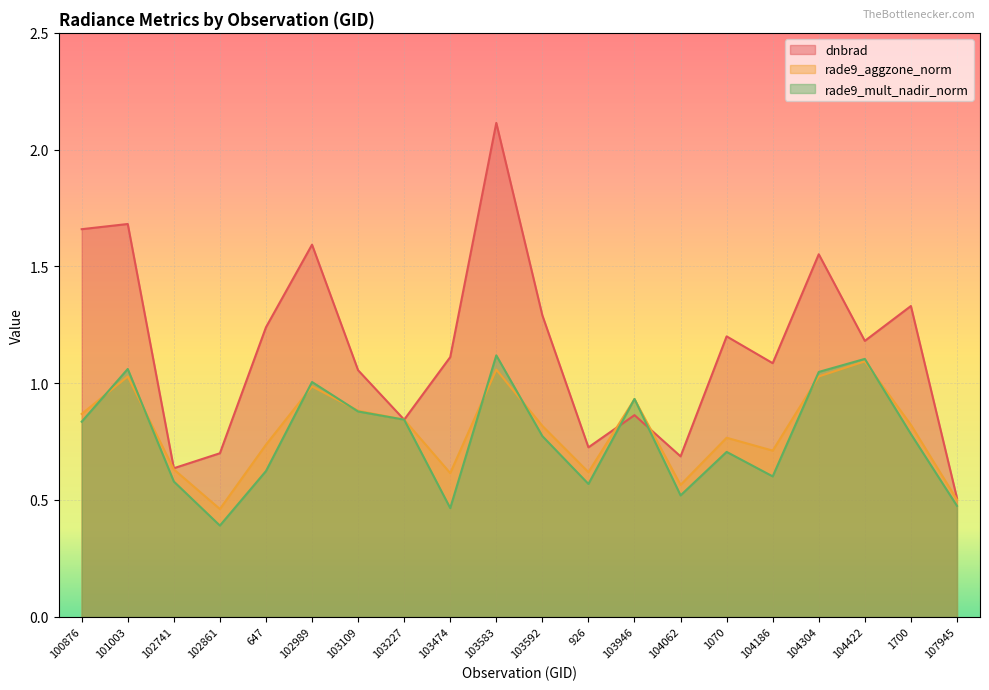

Reading right to left, extract all data points from this chart.

dnbrad: 107945=0.5	1700=1.3	104422=1.2	104304=1.6	104186=1.1	1070=1.2	104062=0.7	103946=0.9	926=0.7	103592=1.3	103583=2.1	103474=1.1	103227=0.8	103109=1.1	102989=1.6	647=1.2	102861=0.7	102741=0.6	101003=1.7	100876=1.7
rade9_aggzone_norm: 107945=0.5	1700=0.8	104422=1.1	104304=1.0	104186=0.7	1070=0.8	104062=0.6	103946=0.9	926=0.6	103592=0.8	103583=1.1	103474=0.6	103227=0.8	103109=0.9	102989=1.0	647=0.7	102861=0.5	102741=0.6	101003=1.0	100876=0.9
rade9_mult_nadir_norm: 107945=0.5	1700=0.8	104422=1.1	104304=1.0	104186=0.6	1070=0.7	104062=0.5	103946=0.9	926=0.6	103592=0.8	103583=1.1	103474=0.5	103227=0.8	103109=0.9	102989=1.0	647=0.6	102861=0.4	102741=0.6	101003=1.1	100876=0.8